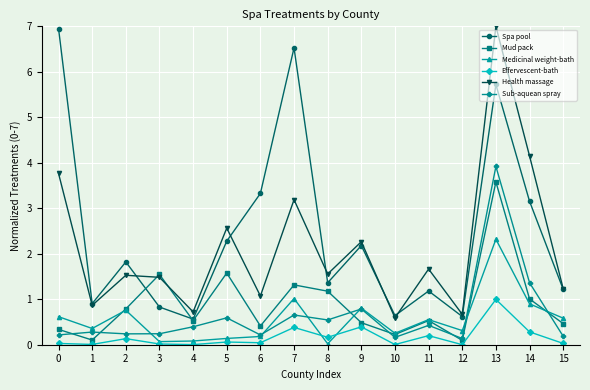

The Spa pool series shows 4.2 at 14. True or false?

False